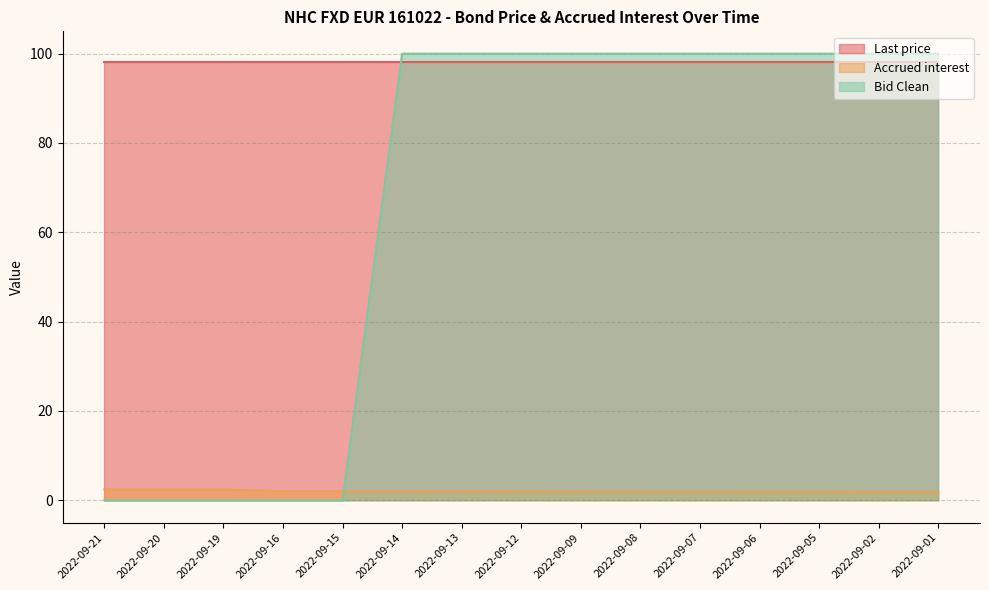

What is the value of the Bid Clean point at the 12th from the left?

100.0